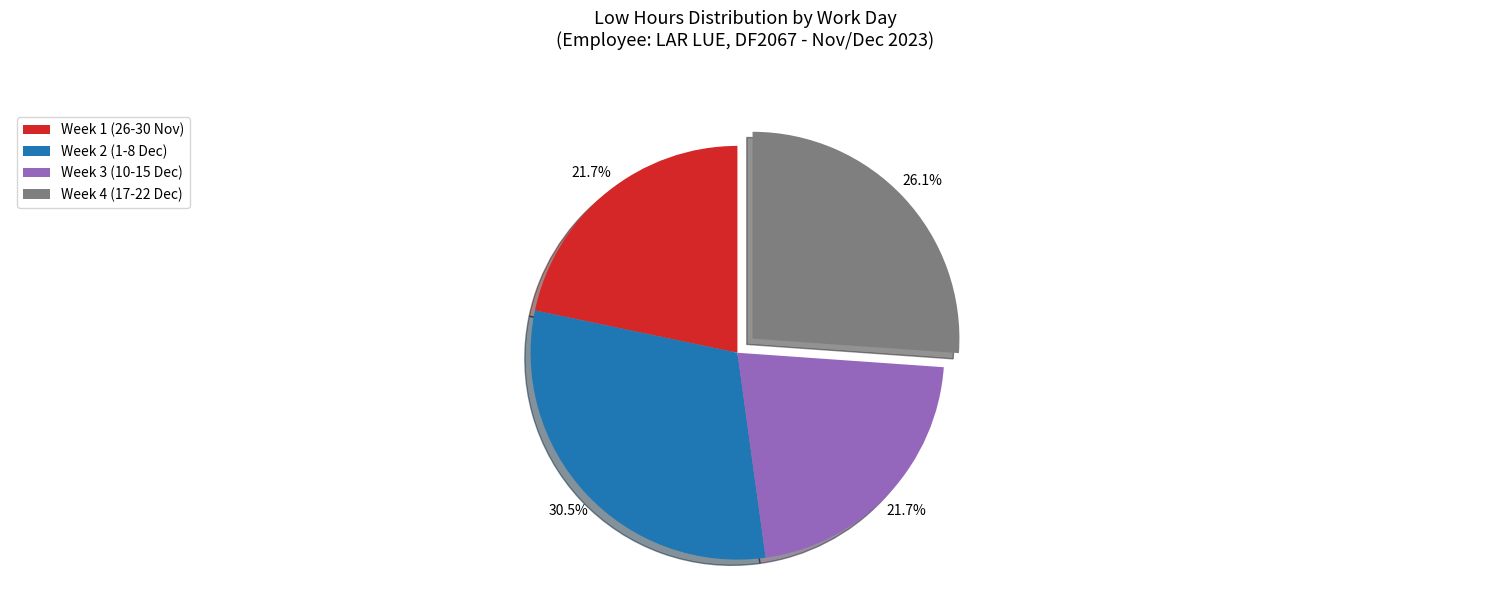

Which slice is the largest?

Week 2 (1-8 Dec)